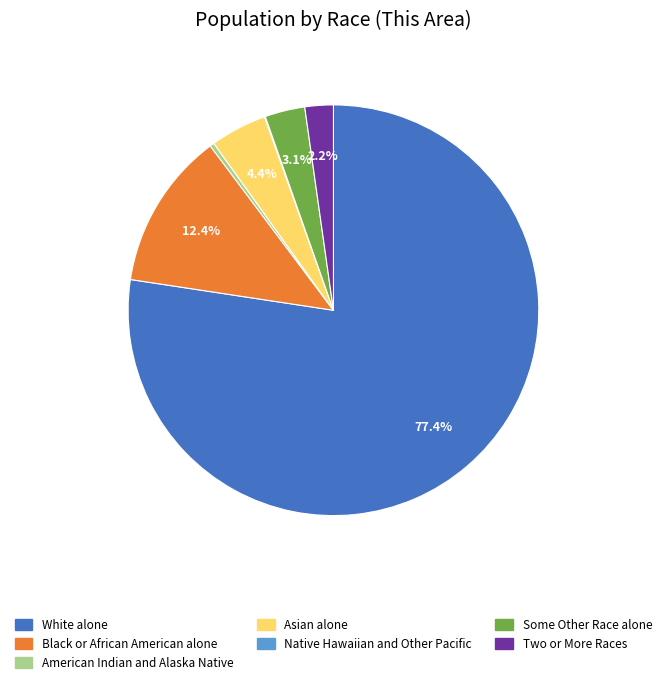

Approximately how many times larger is the value at Asian alone compared to Black or African American alone?

0.4